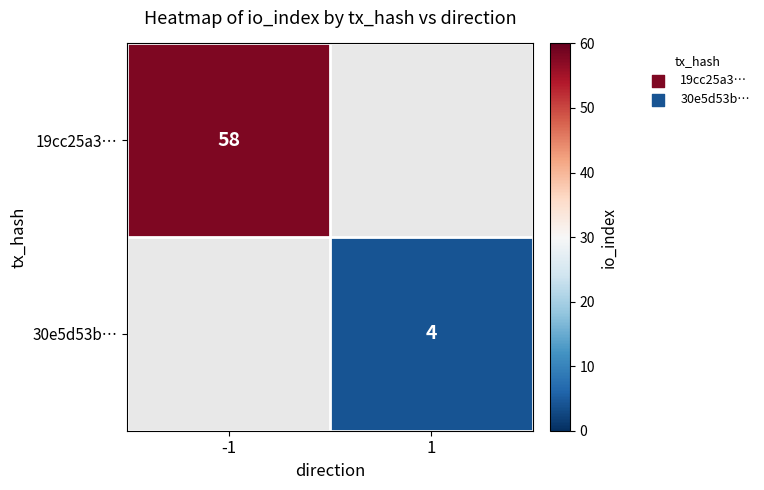

What is the greatest value displayed?

58.0